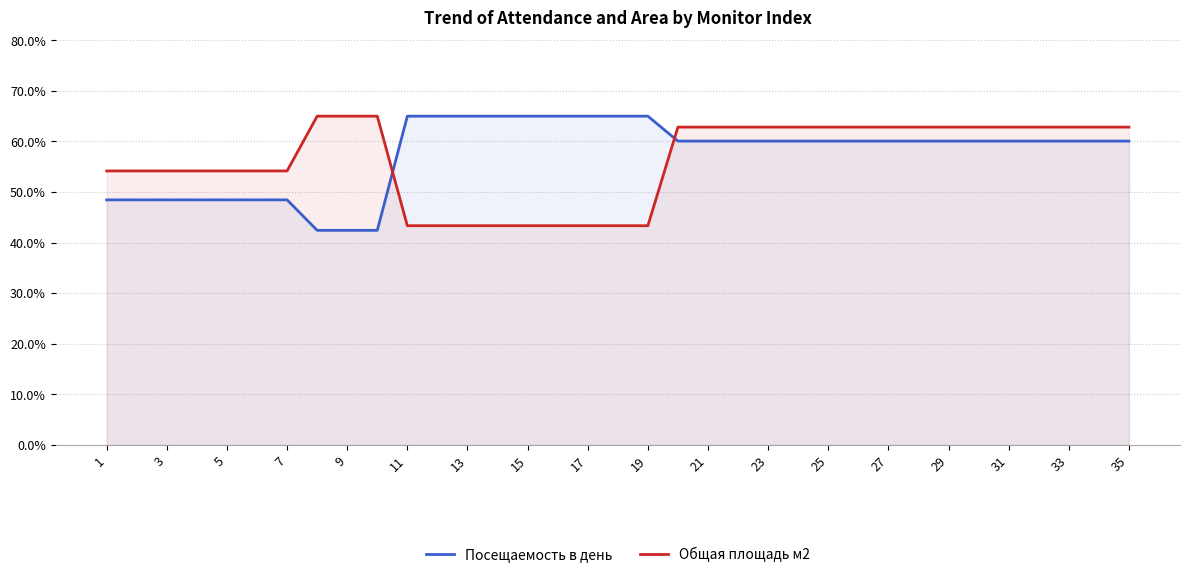

What is the difference between the highest and lowest values at 23?

2.8